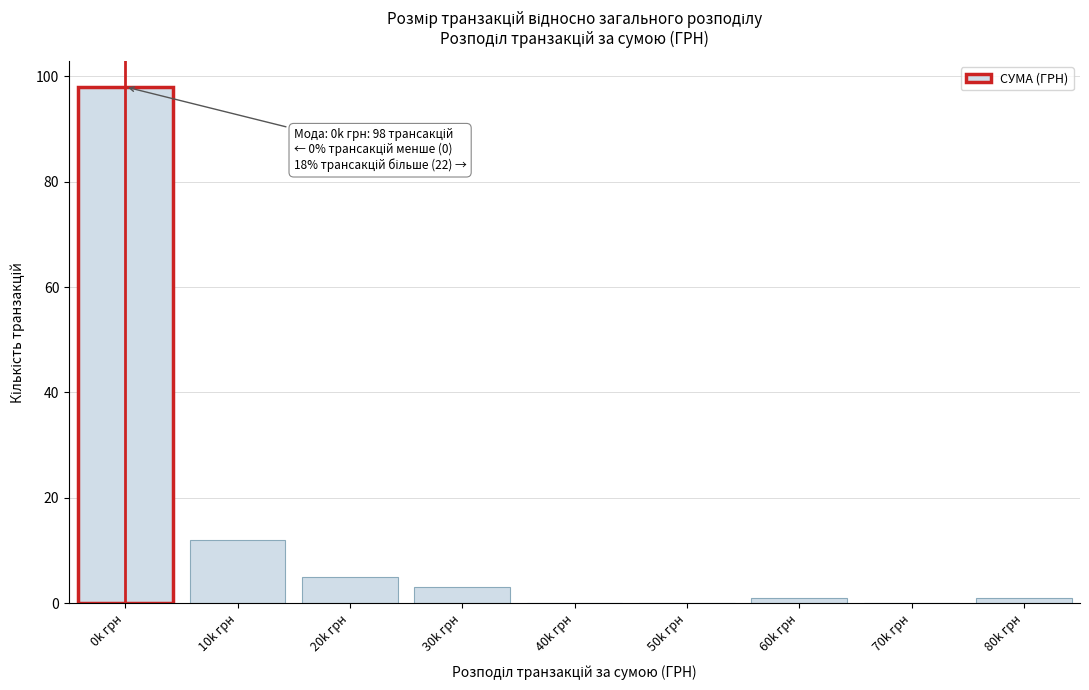

Reading left to right, transcribe all the data shown in this chart.

0k грн=98	10k грн=12	20k грн=5	30k грн=3	40k грн=0	50k грн=0	60k грн=1	70k грн=0	80k грн=1